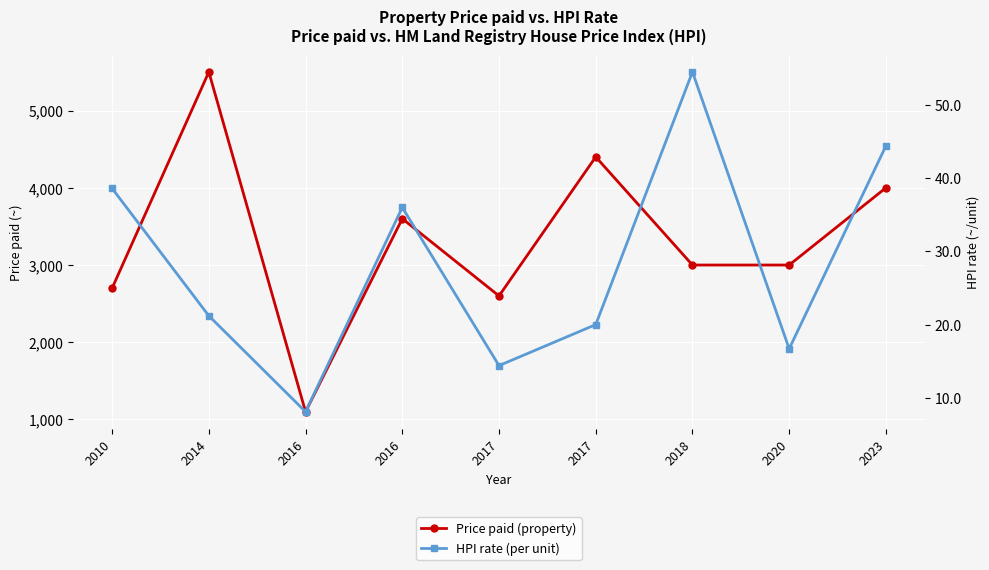

Does the chart display data point markers on the line(s)?

Yes